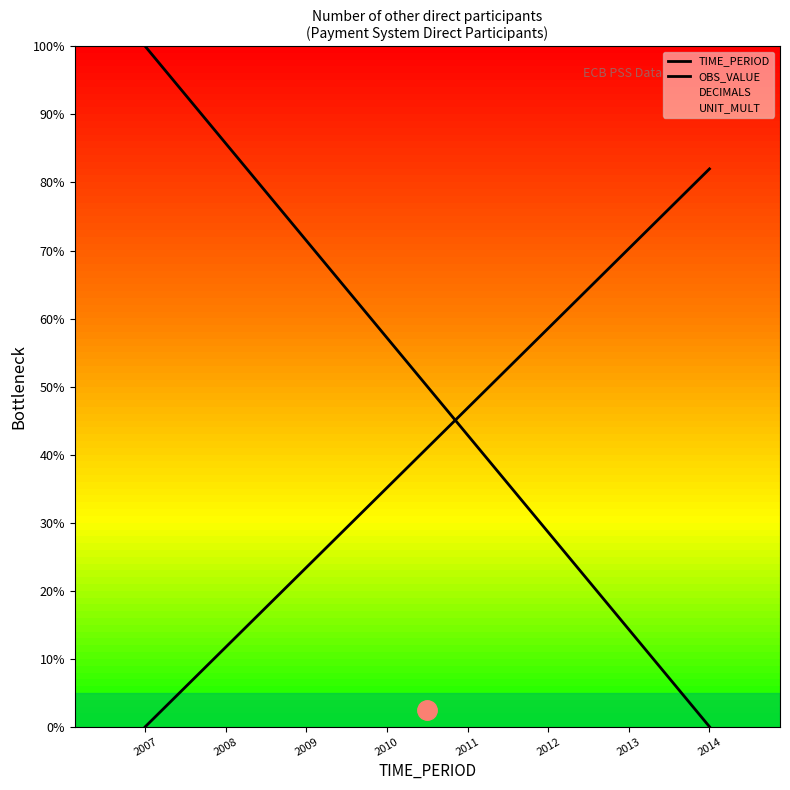

At which category is the sum across all series the highest?

2007